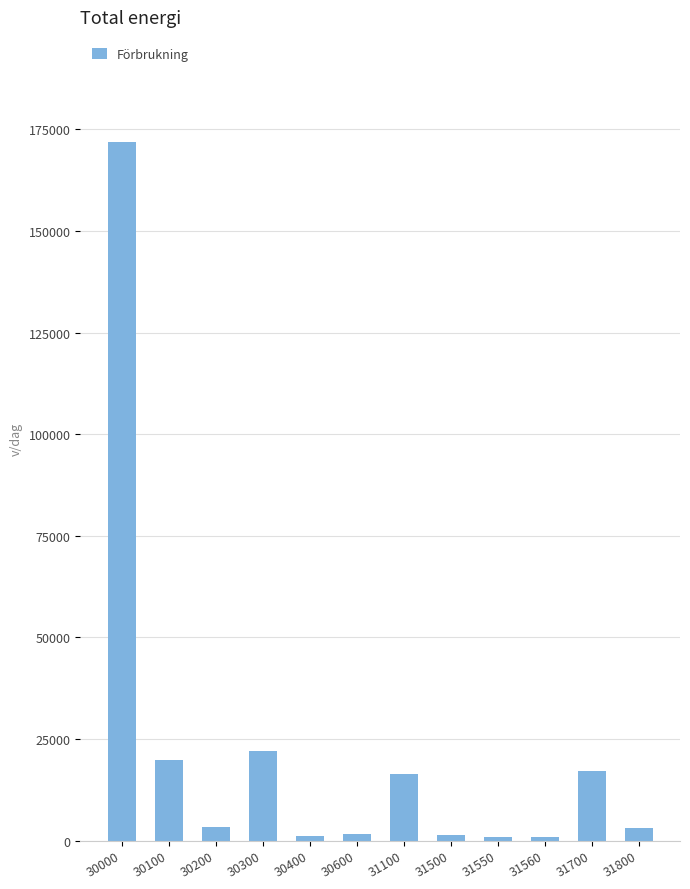

How many bars are there in total?

12